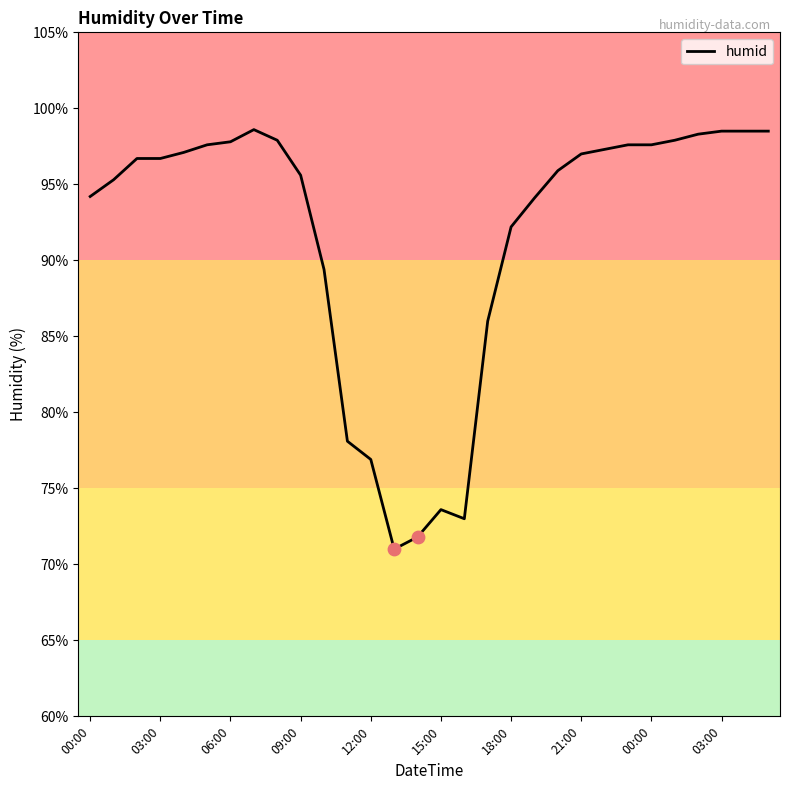

What is the maximum value shown in the chart?

98.6